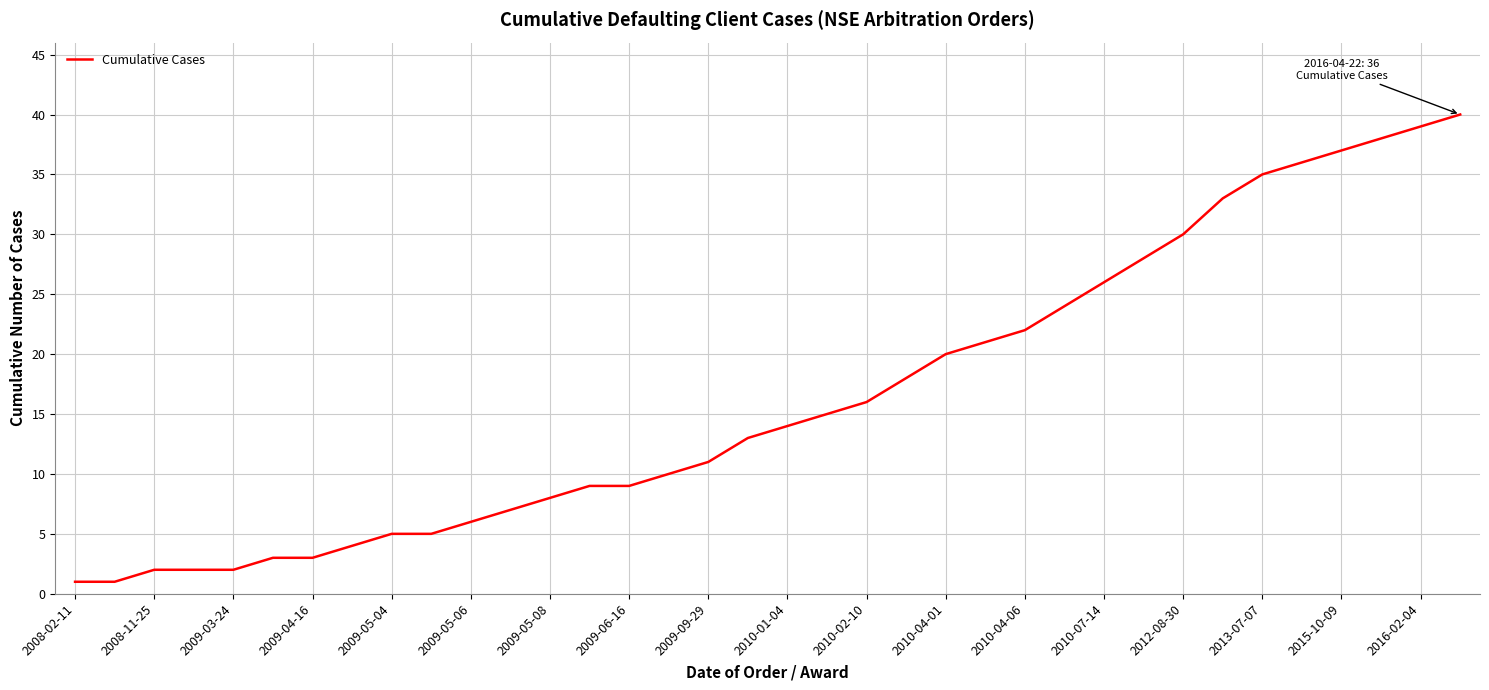

What is the greatest value displayed?

40